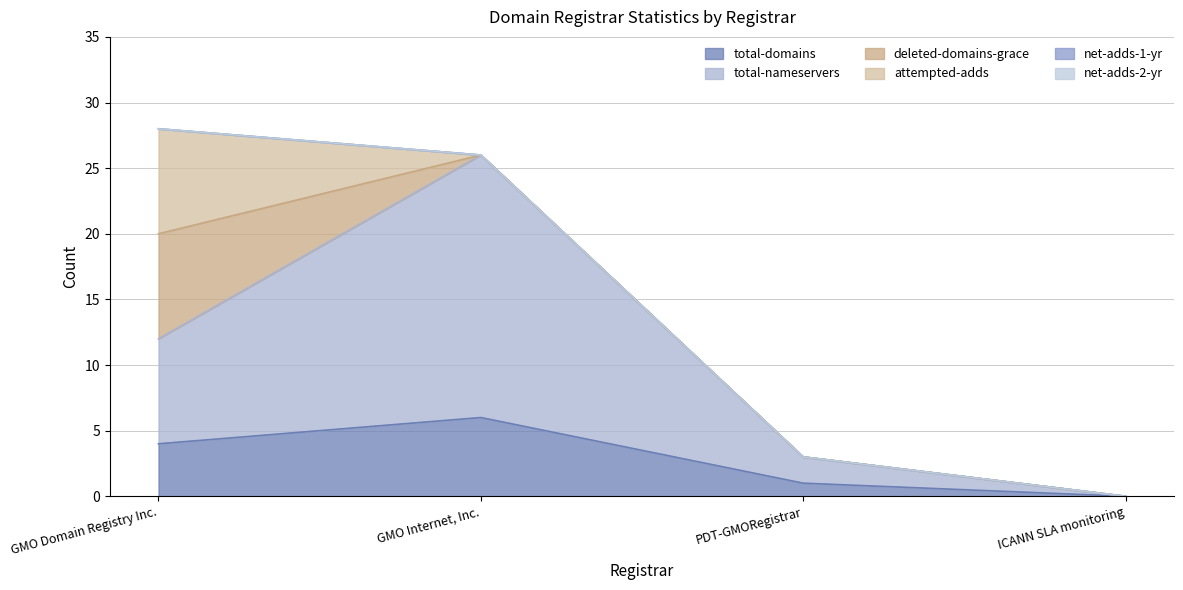

True or false: deleted-domains-grace has more than 1 points higher than both neighbors.

False